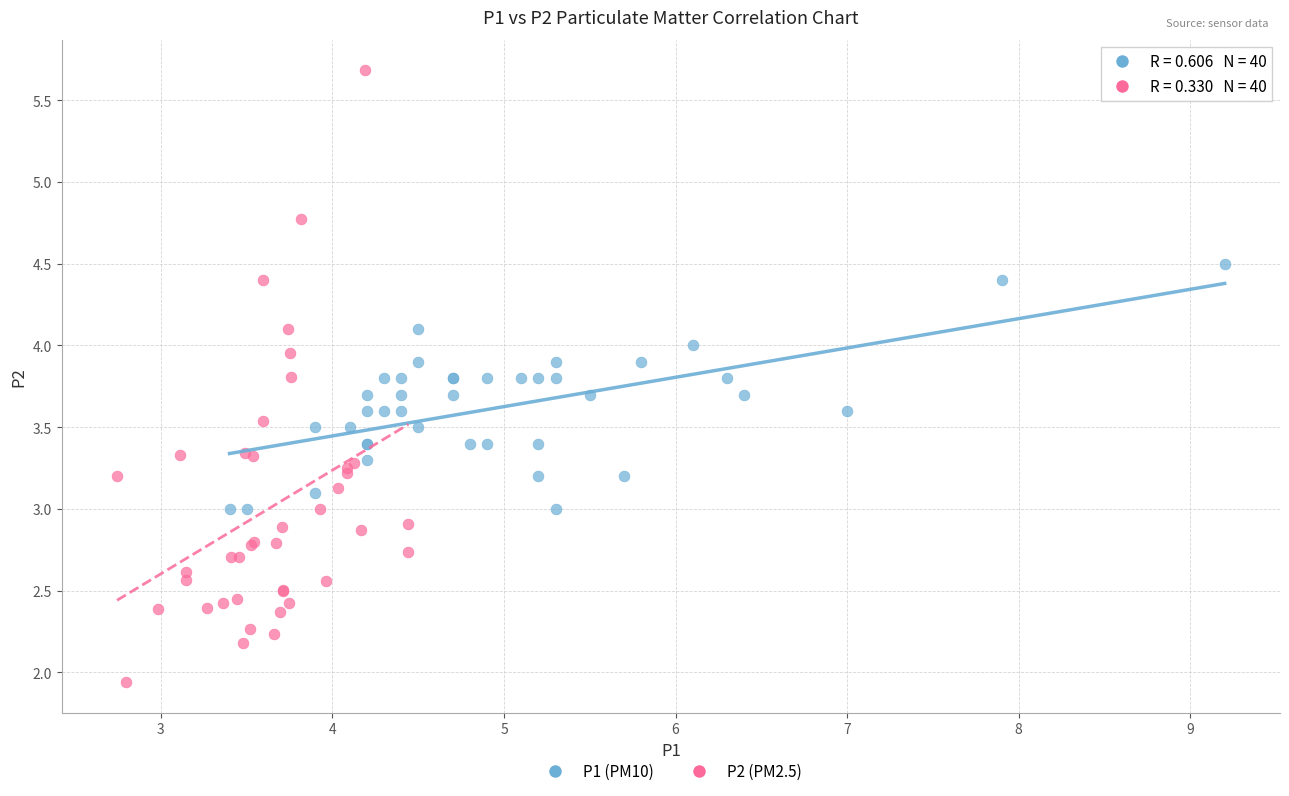

Which series reaches the minimum Y coordinate?

P2 (PM2.5)